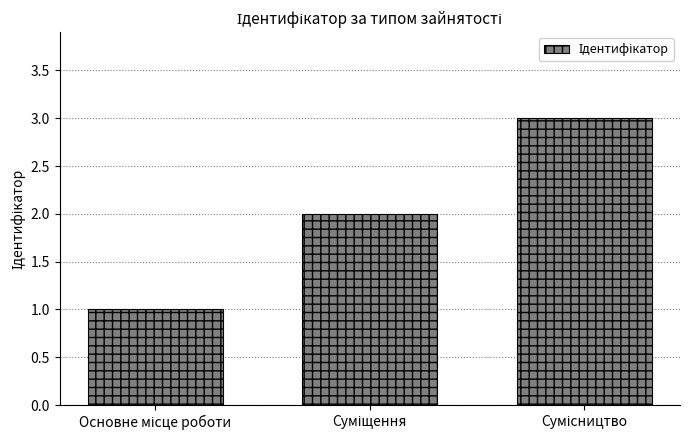

How many distinct data groups are displayed?

1